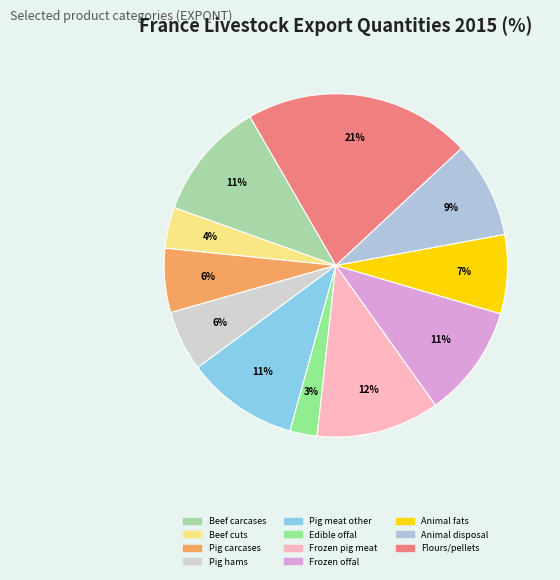

How much of the chart is everything except Edible offal?

97.4%